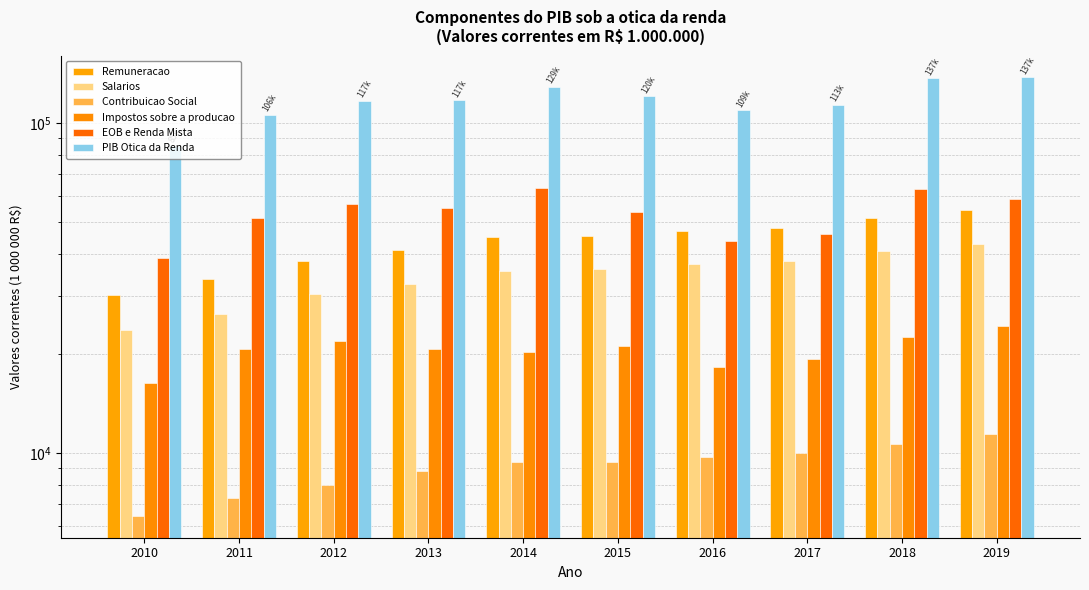

How many groups of bars are there?

10